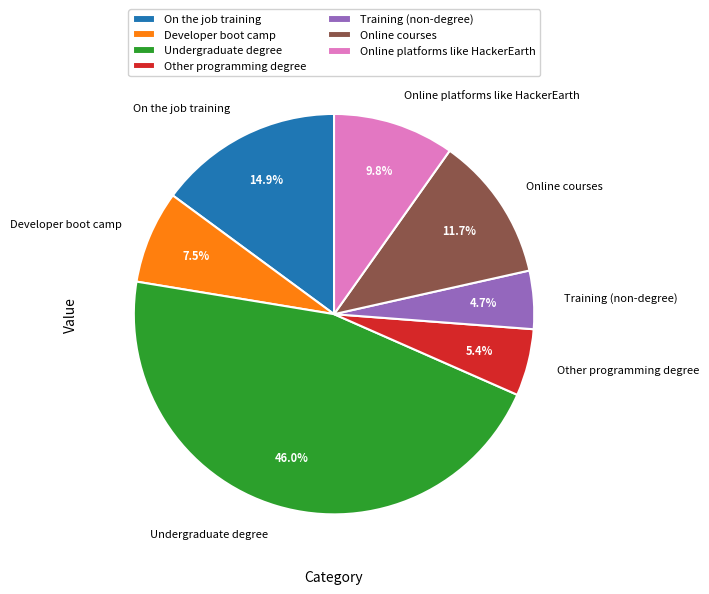

Between Developer boot camp and Other programming degree, which is larger?

Developer boot camp